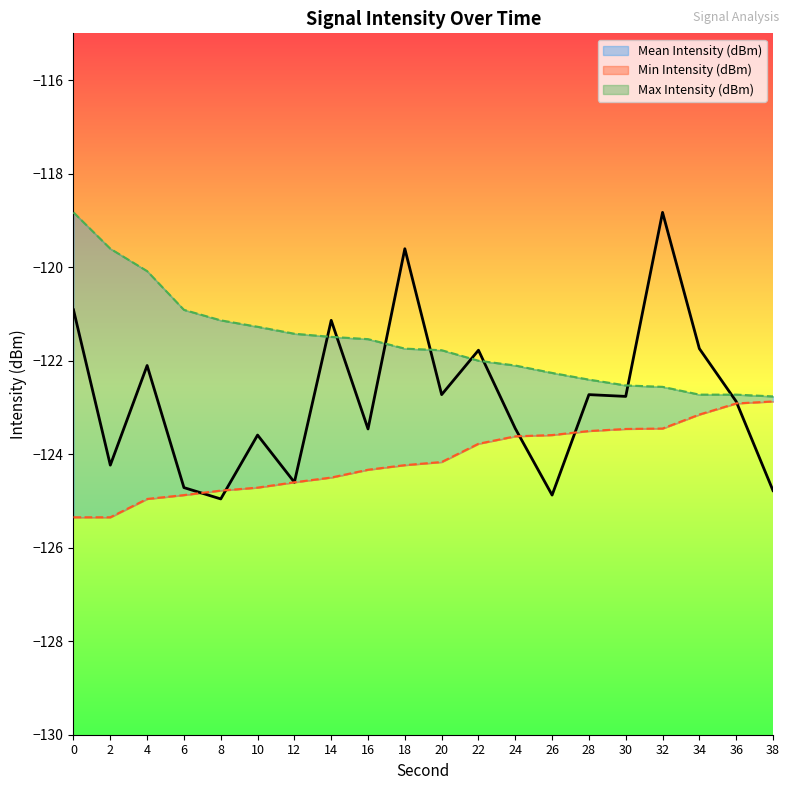

What is the difference between the maximum and second lowest values in the Mean Intensity (dBm) series?

6.0